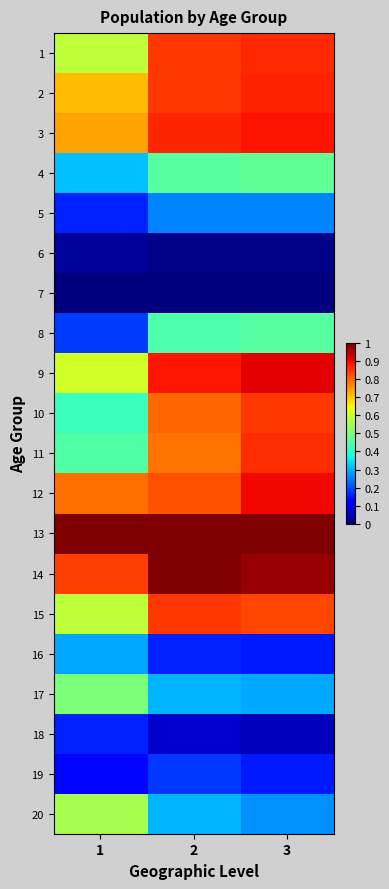

At 2, list the series in order from largest to smallest.

13, 14, 9, 3, 2, 1, 15, 12, 10, 11, 4, 8, 20, 17, 5, 19, 16, 18, 6, 7